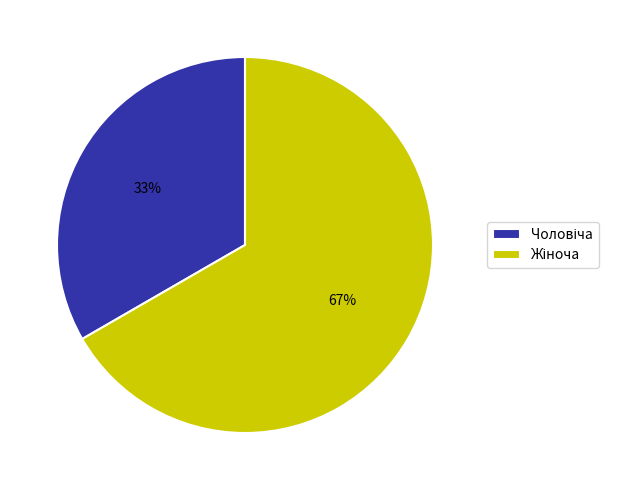

To the nearest percent, what is the average slice percentage?

50%